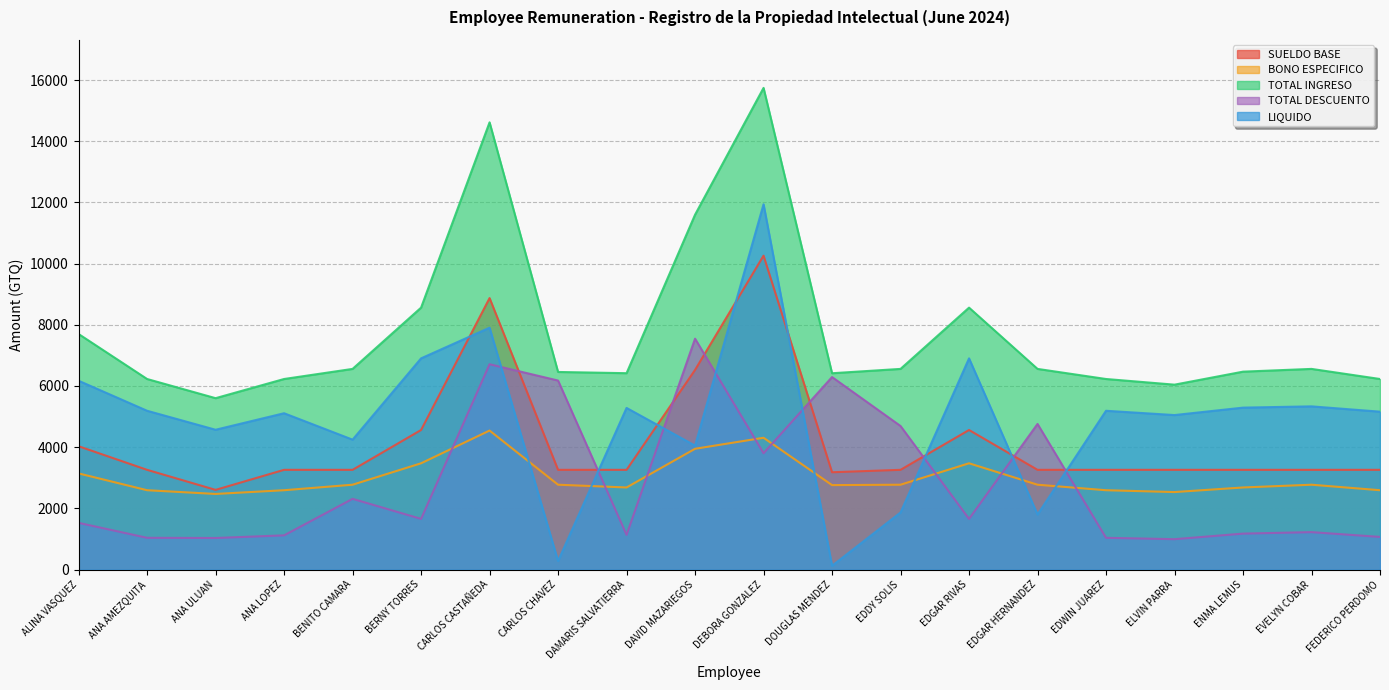

What are all the series names shown in the legend?

SUELDO BASE, BONO ESPECIFICO, TOTAL INGRESO, TOTAL DESCUENTO, LIQUIDO